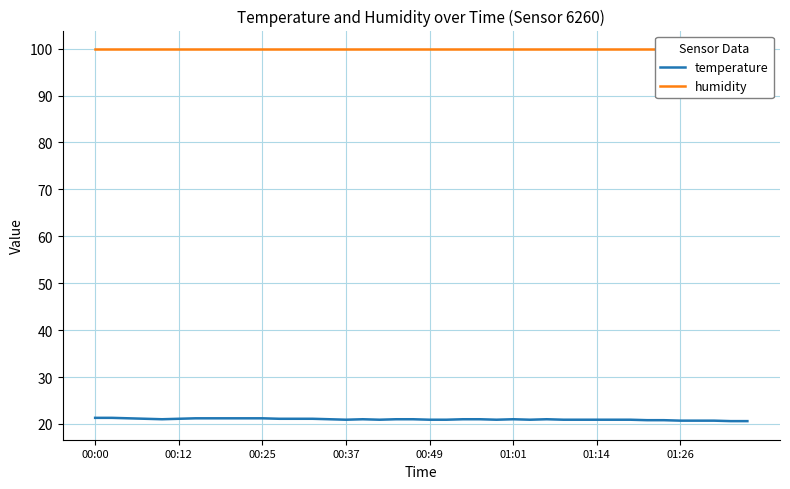

What is the difference between the maximum and minimum values in the temperature series?

0.7